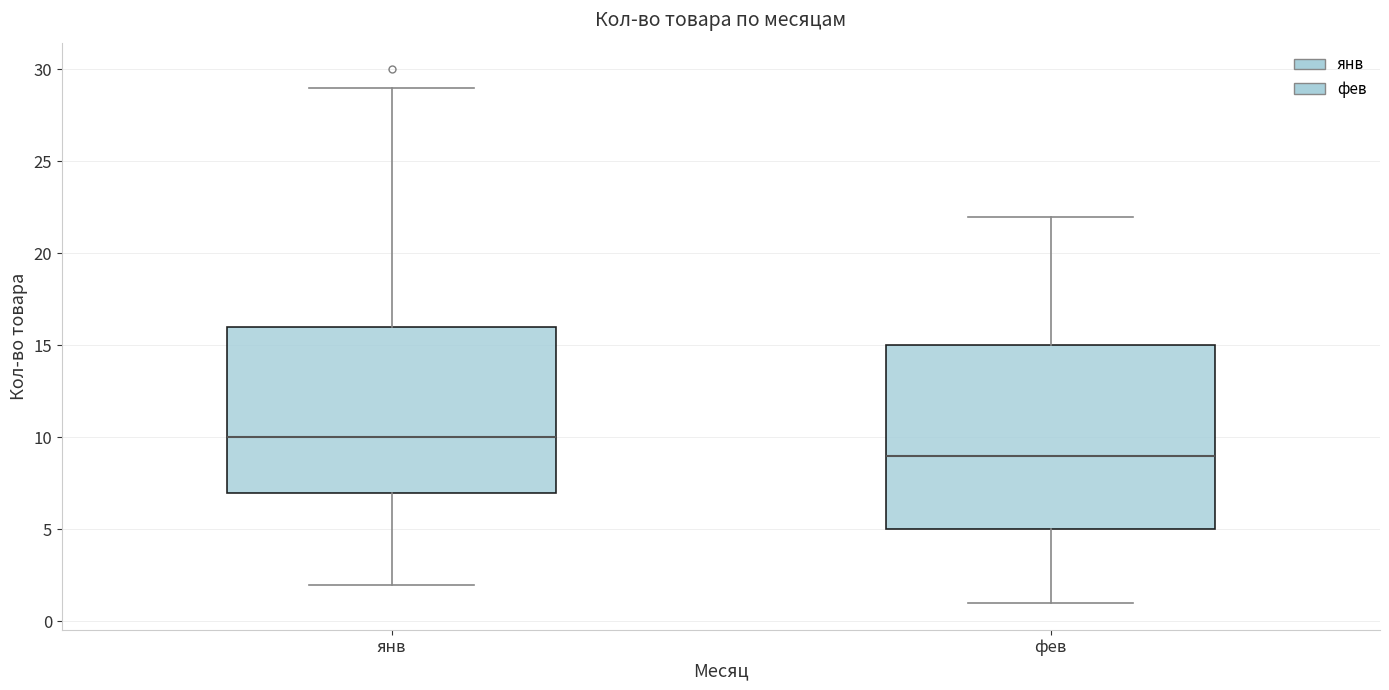

Comparing the boxes themselves (not the whiskers), which one is the tallest?

фев